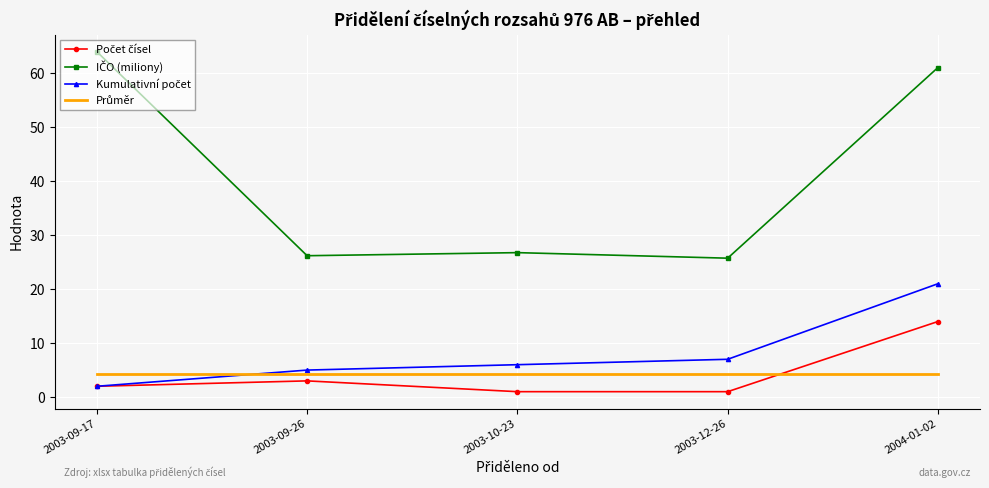

Which label corresponds to the largest value in the chart?

2003-09-17